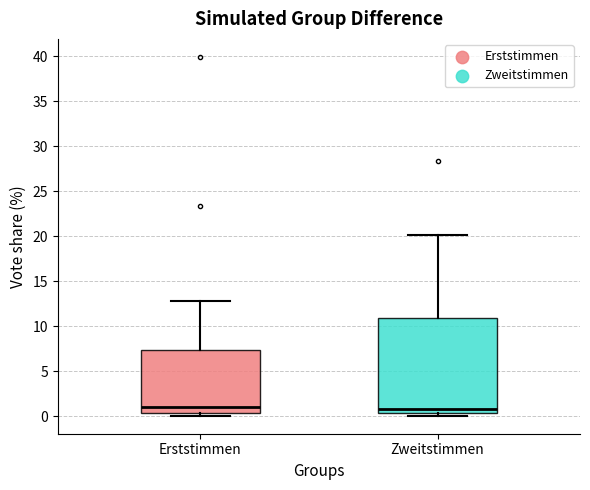

Reading left to right, read every box against the y-axis: the position of its median line, the range the box covers, and the ends of its whiskers. The values are not printed on the chart, so give them approximately, as read against the axis.

Erststimmen: median 1.0, box 0.5 to 7.5, whiskers 0.0 to 13.0
Zweitstimmen: median 1.0, box 0.5 to 11.0, whiskers 0.0 to 20.0